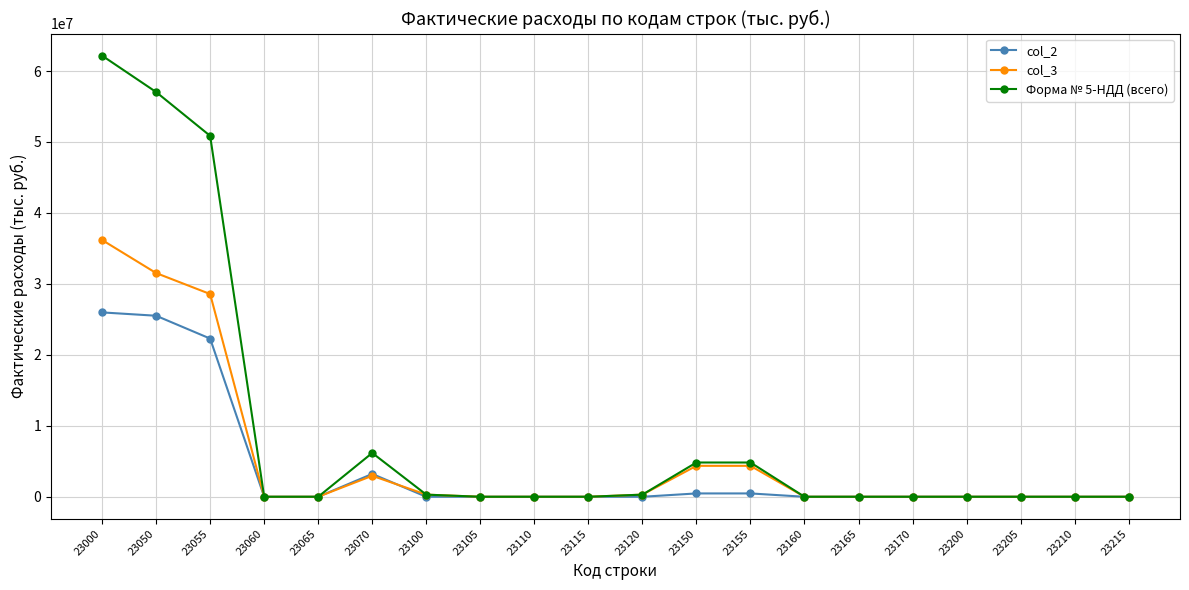

What is the sum of all col_3 values?

108565341